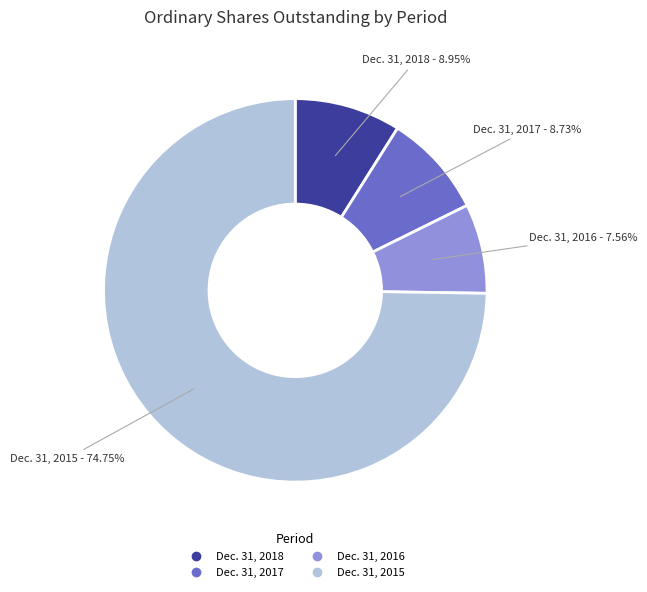

Is the sum of Dec. 31, 2017 and Dec. 31, 2018 greater than half?

No